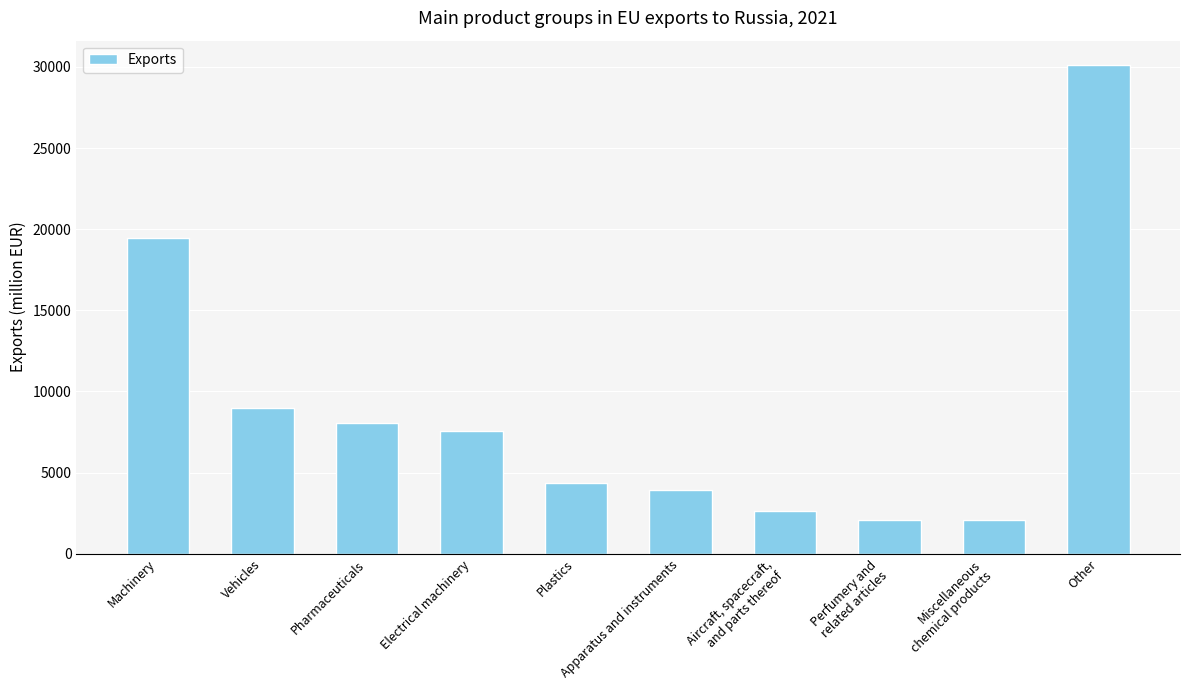

What is the approximate value at Other?

30115.7